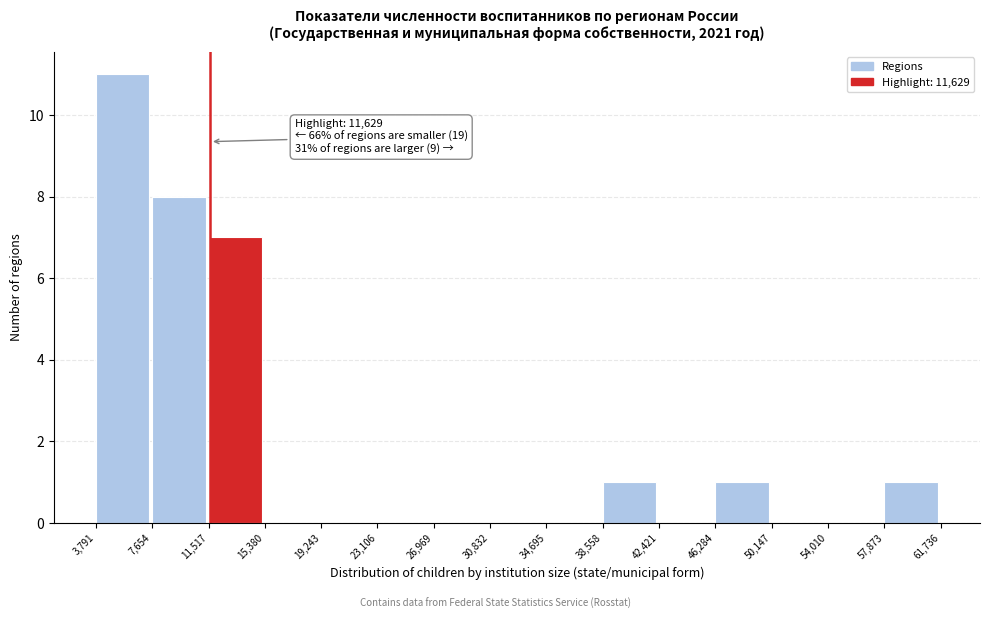

Which range on the x-axis has the tallest bar?

3,791 to 7,654